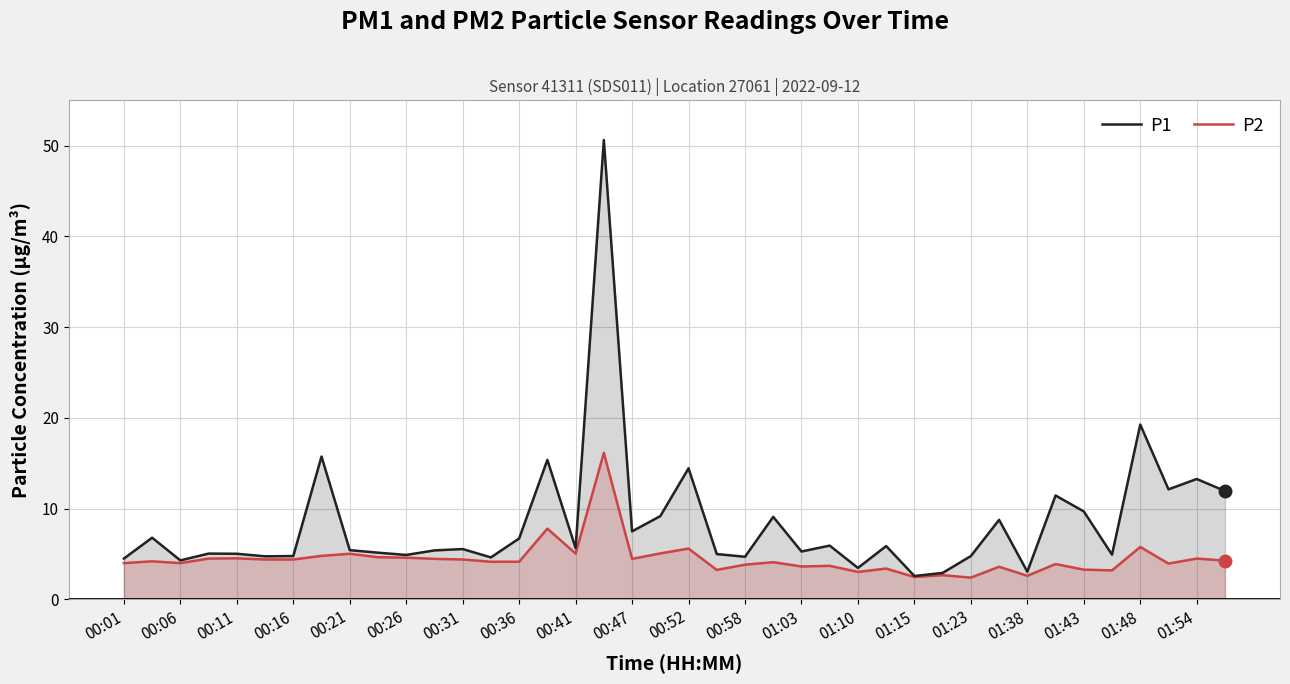

What value does the P1 series have at 27?

5.9